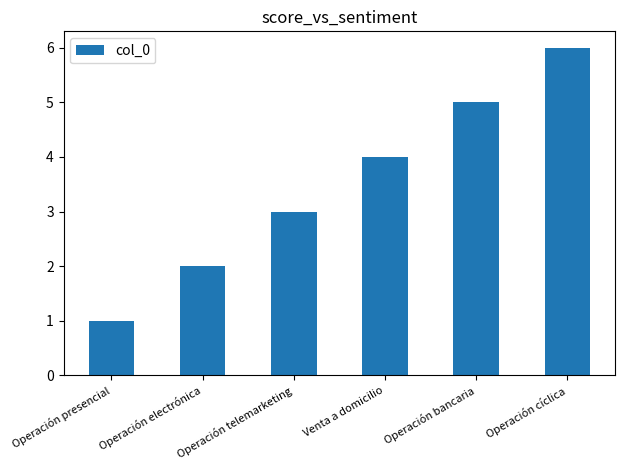

Which has a higher value, Operación telemarketing or Operación cíclica?

Operación cíclica